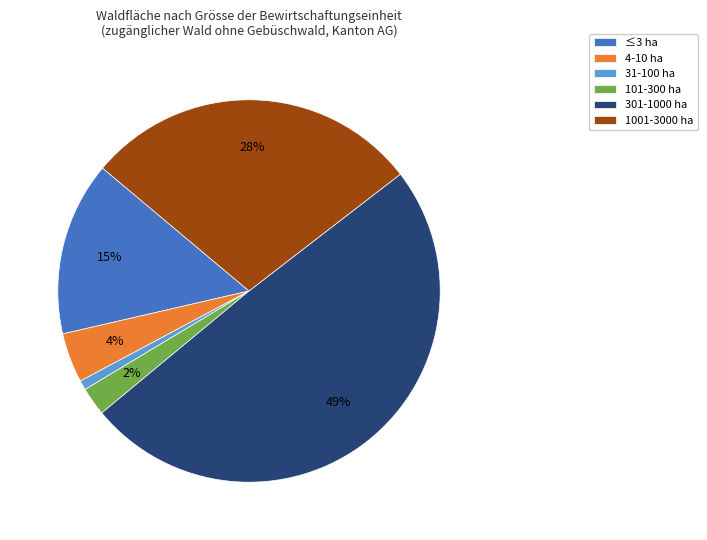

Is the sum of 101-300 ha and 4-10 ha greater than half?

No